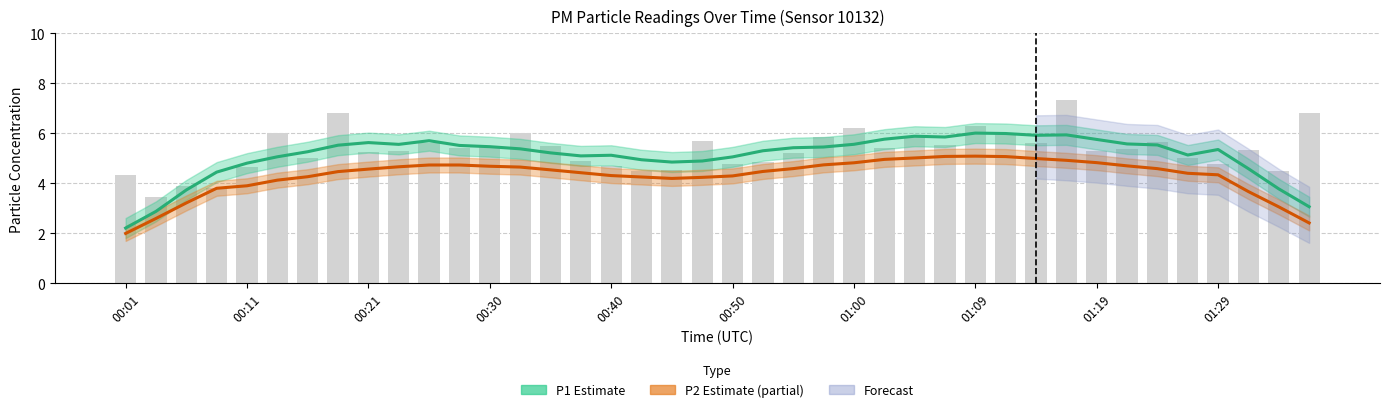

What is the difference between the maximum and second lowest values in the P1 (Estimate) series?

3.1